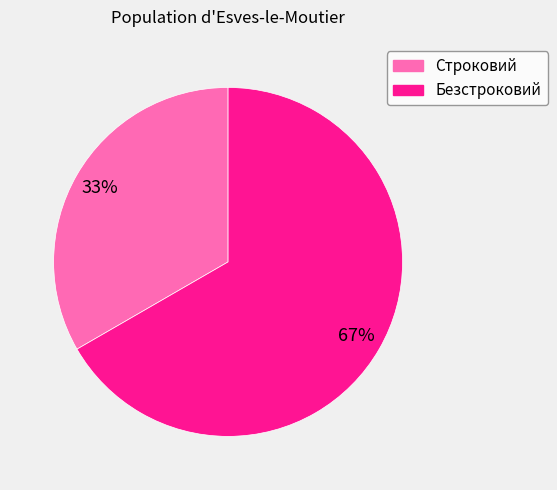

To the nearest percent, what is the combined percentage of Строковий and Безстроковий?

100%